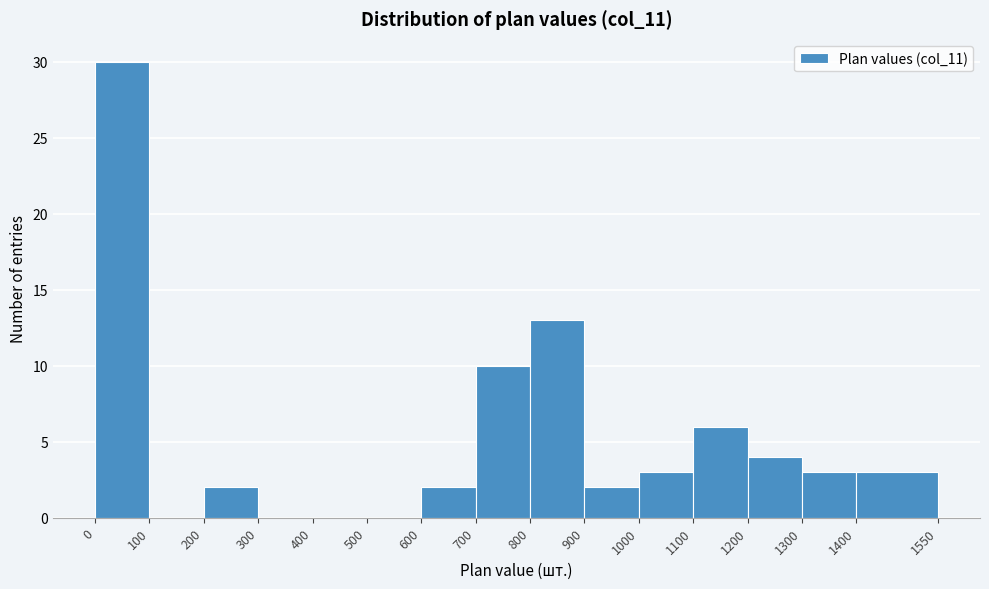

Reading left to right, transcribe this chart: for each bar, give the range it covers on the x-axis and its height. The values are not printed on the chart, so give them approximately, as read against the axis.

0 to 100: 30
100 to 200: 0
200 to 300: 2
300 to 400: 0
400 to 500: 0
500 to 600: 0
600 to 700: 2
700 to 800: 10
800 to 900: 13
900 to 1000: 2
1000 to 1100: 3
1100 to 1200: 6
1200 to 1300: 4
1300 to 1400: 3
1400 to 1550: 3